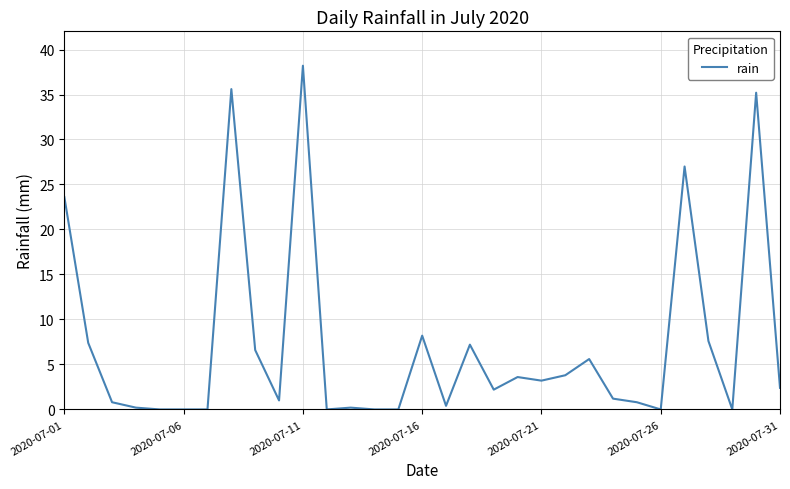

What is the greatest value displayed?

38.2